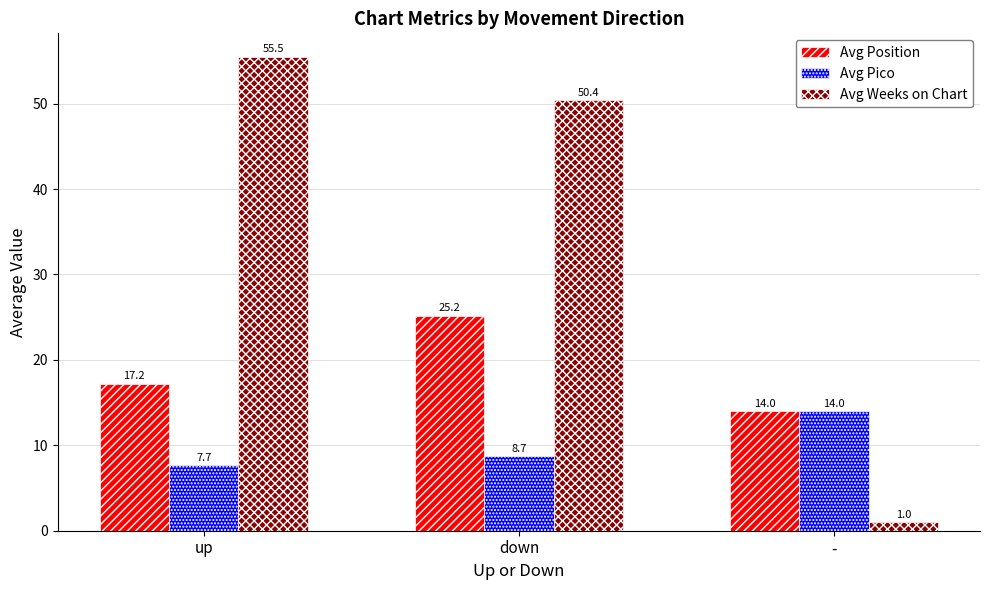

What is the value of the Avg Weeks on Chart bar at the 2nd from the left?

50.4